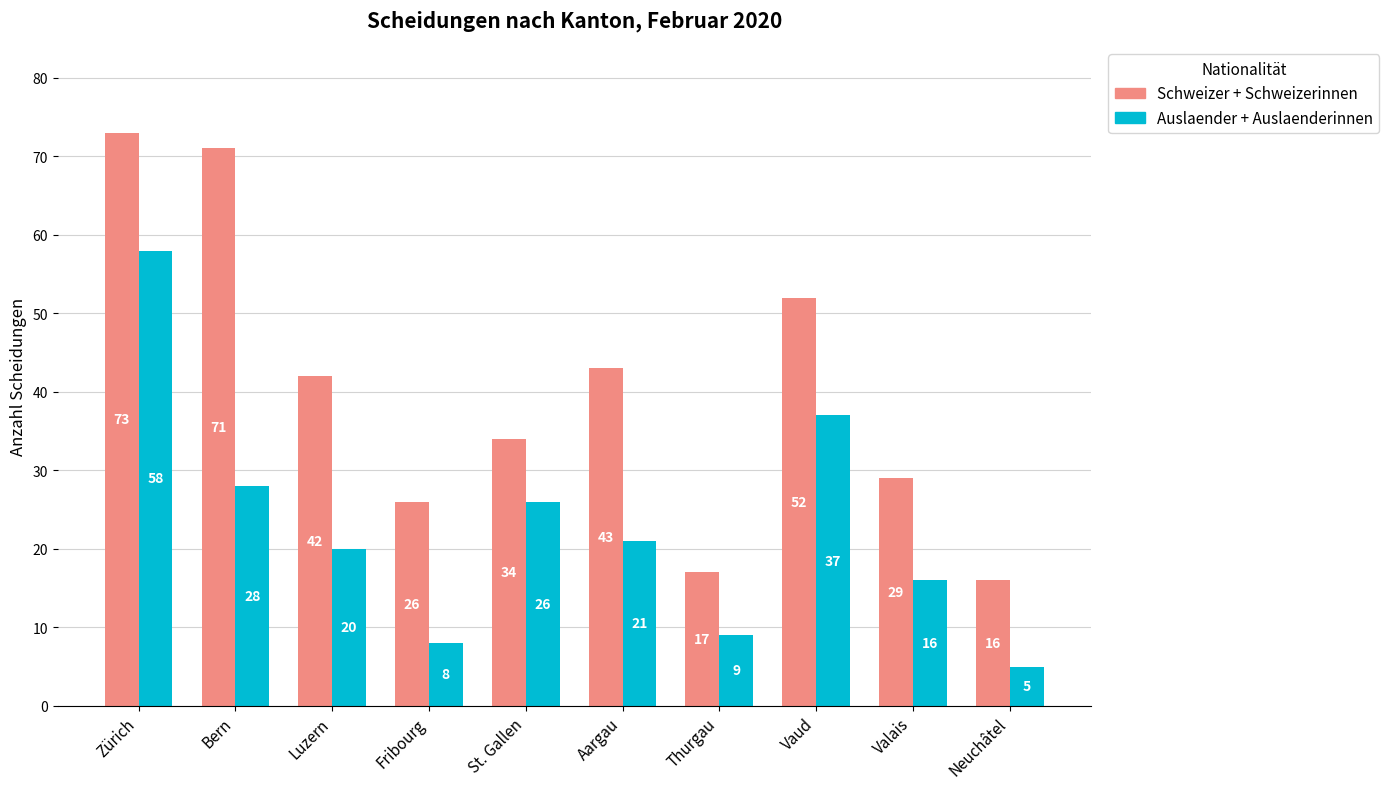

True or false: Schweizer + Schweizerinnen has a value of 20 at Aargau.

False